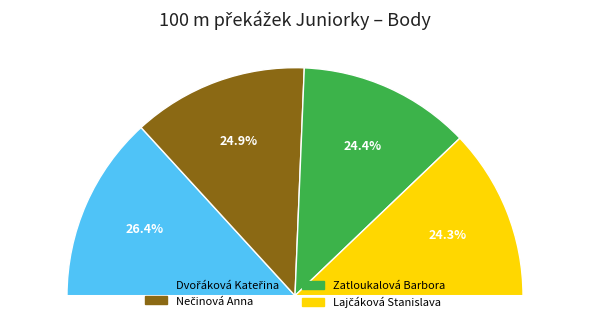

Is Dvořáková Kateřina the majority of the pie?

No